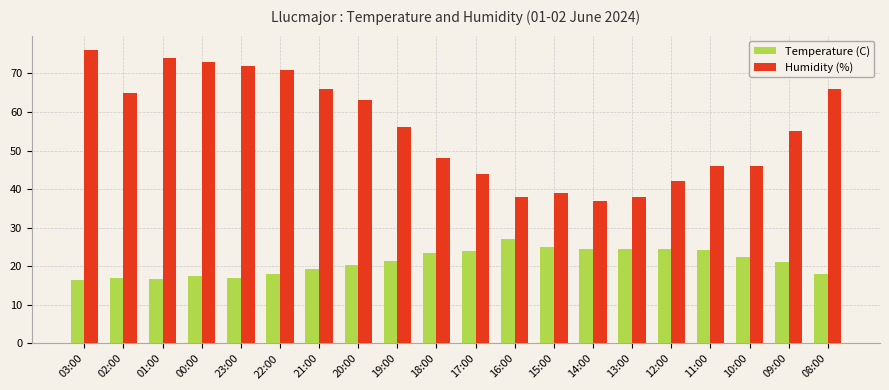

The value of Humidity (%) at 21:00 is 66.0. True or false?

True